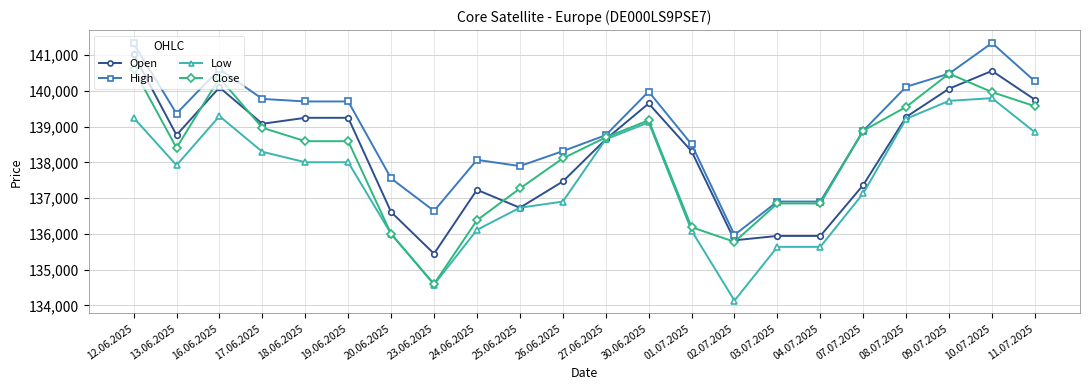

What is the smallest value displayed?

134135